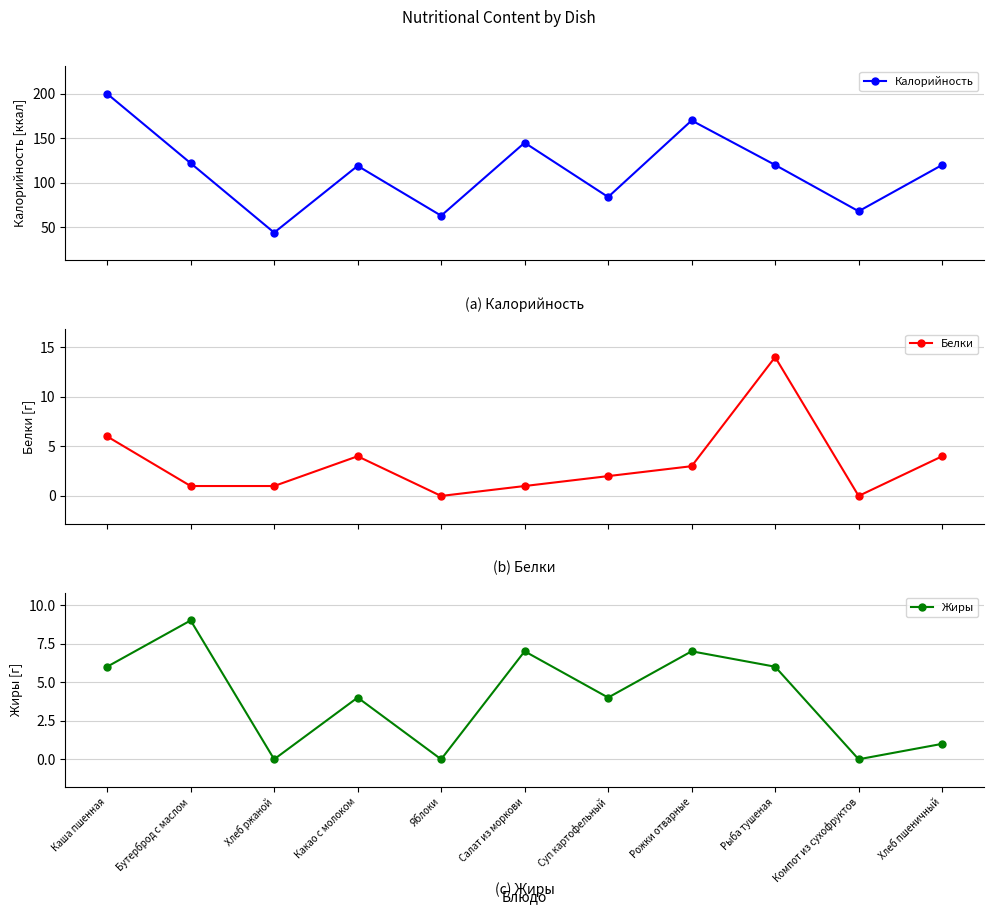

Which category has the highest value in the Белки series?

Рыба тушеная